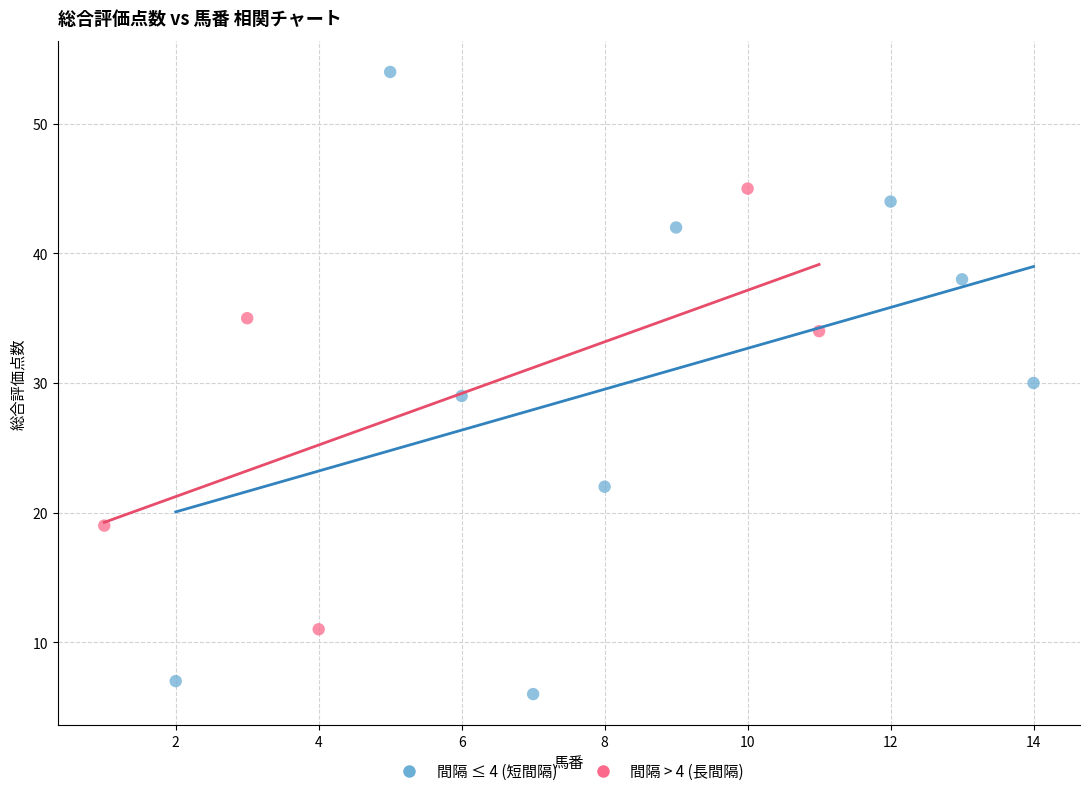

Which series reaches the maximum Y coordinate?

間隔 ≤ 4 (短間隔)